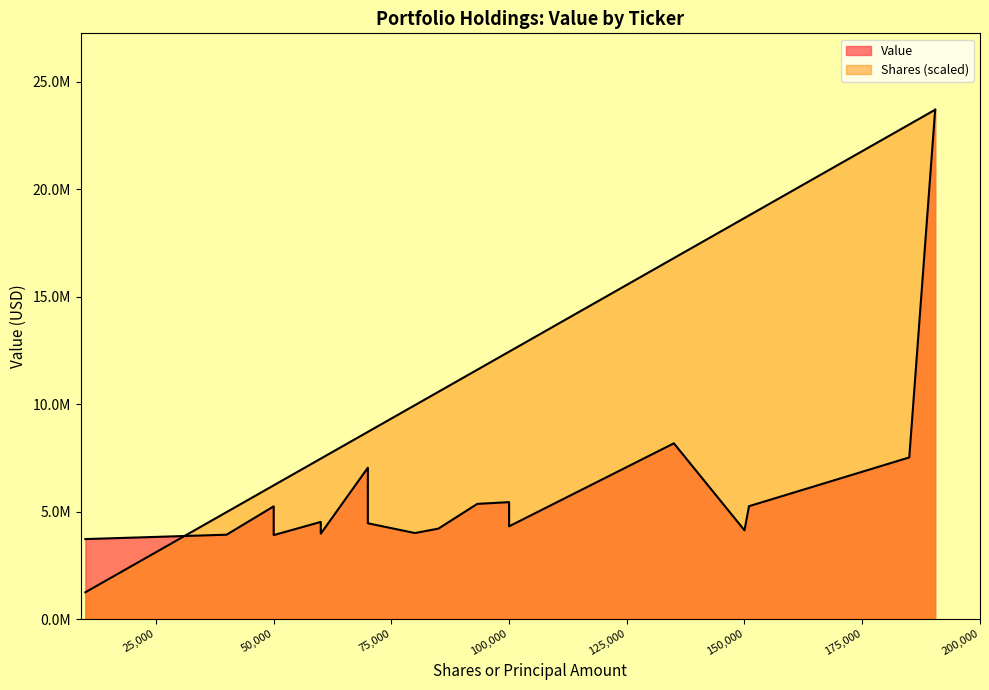

What is the greatest value displayed?

23704000